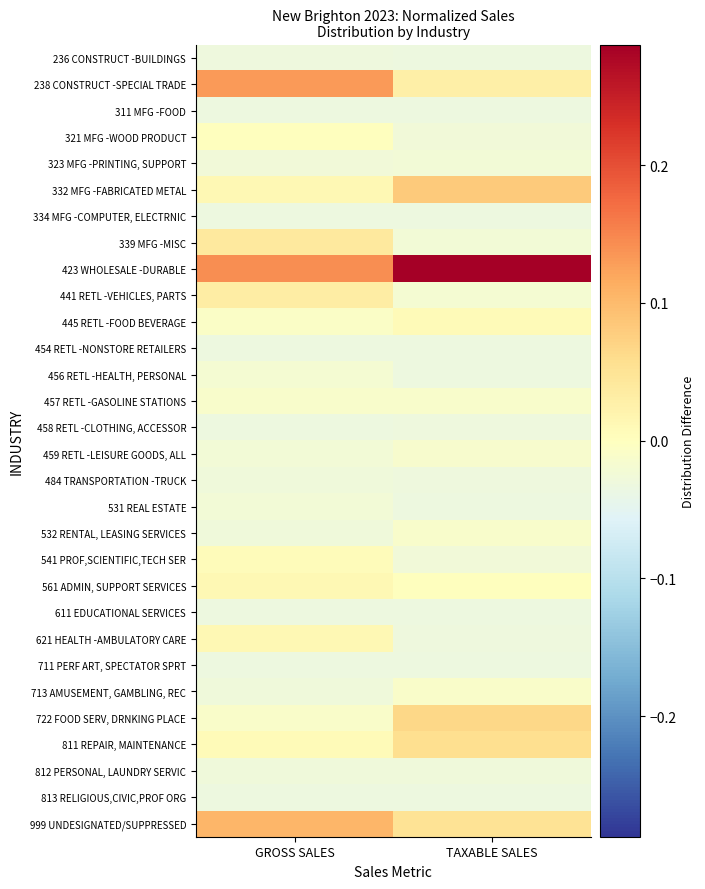

Which series has the widest spread of values?

423 WHOLESALE -DURABLE